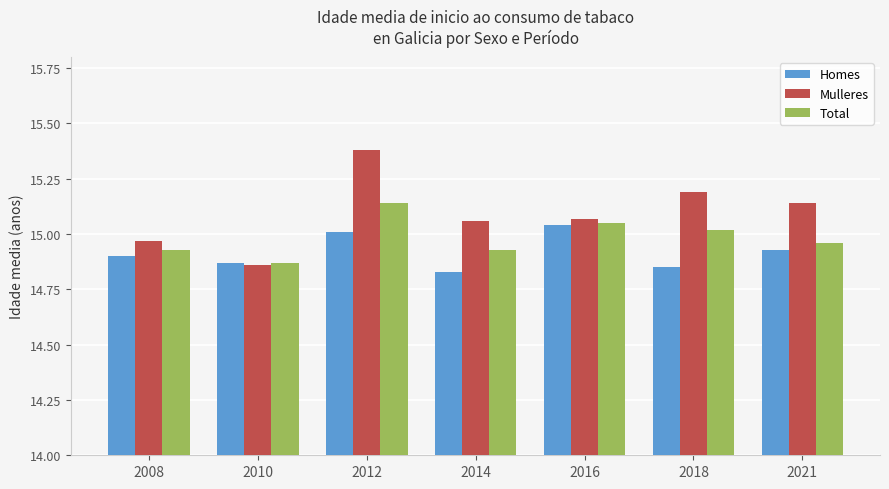

True or false: Mulleres has a value of 3.6 at 2008.

False